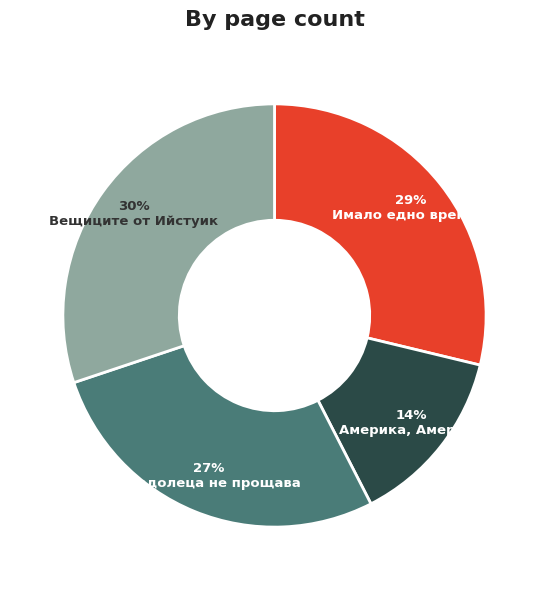

To the nearest percent, what is the difference between the largest and smallest slice percentages?

16%